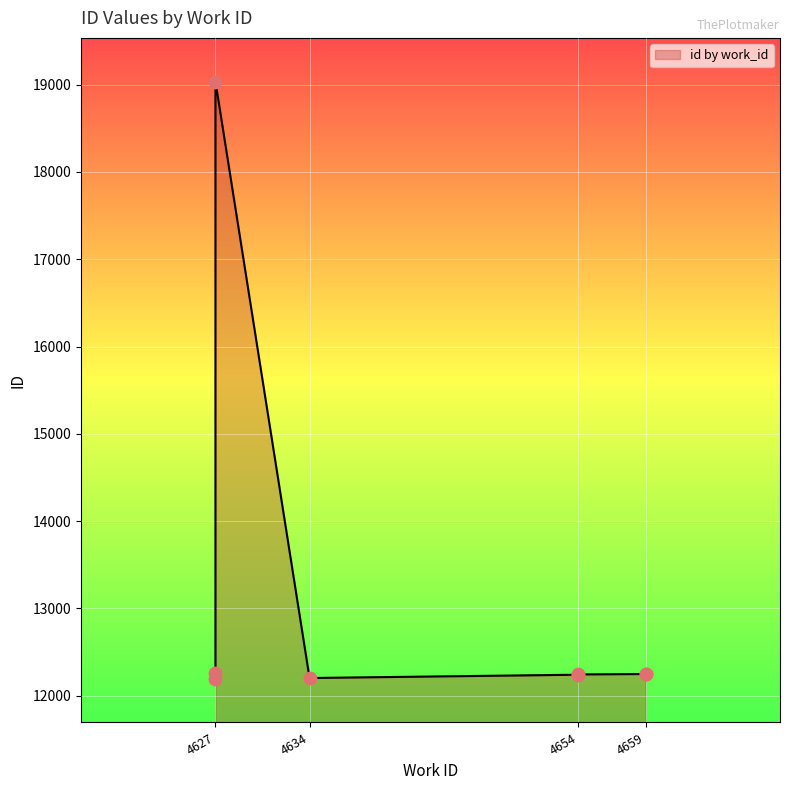

Approximately how many times larger is the value at 4654 compared to 4659?

1.0